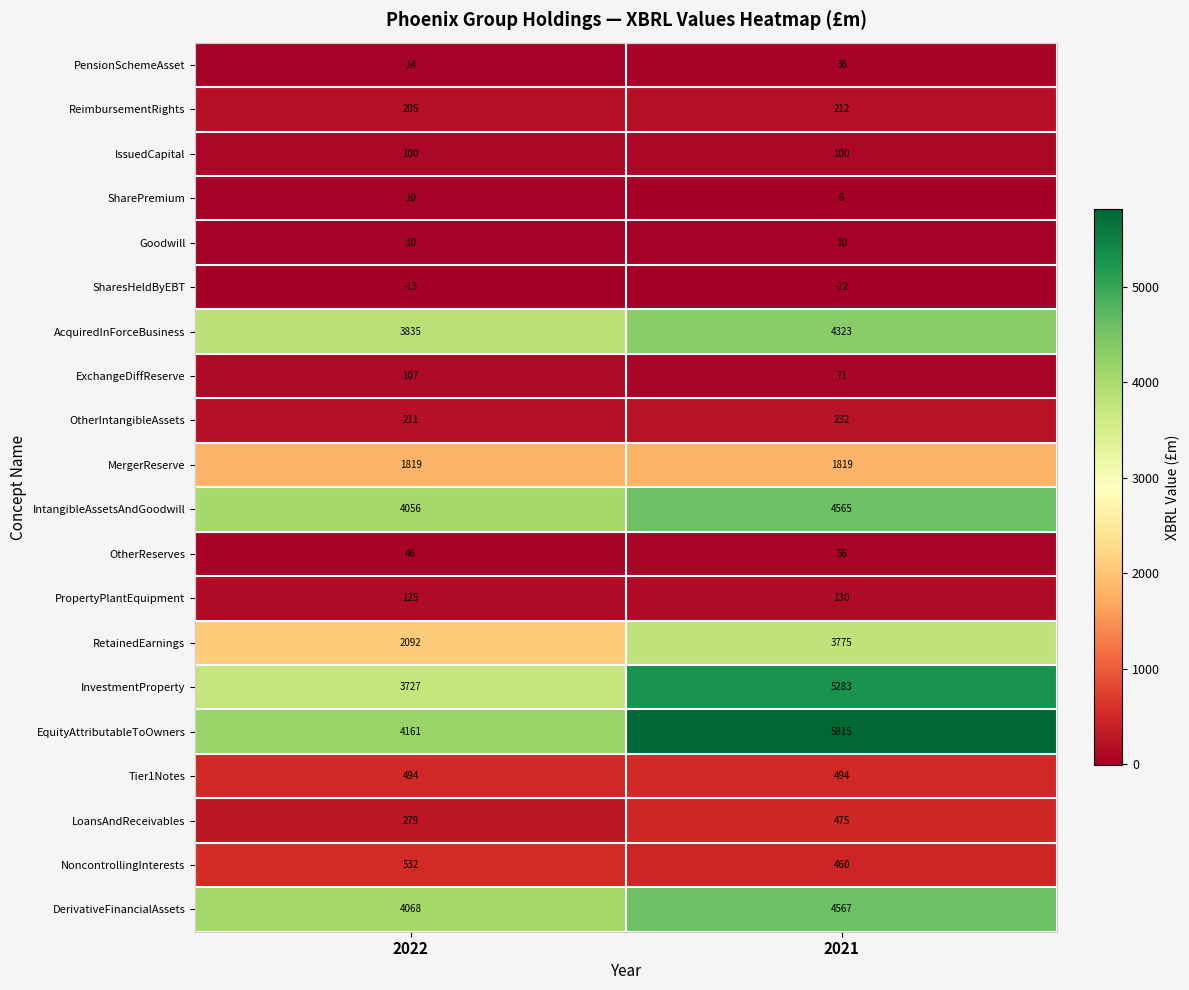

What is the sum of all SharesHeldByEBT values?

-25